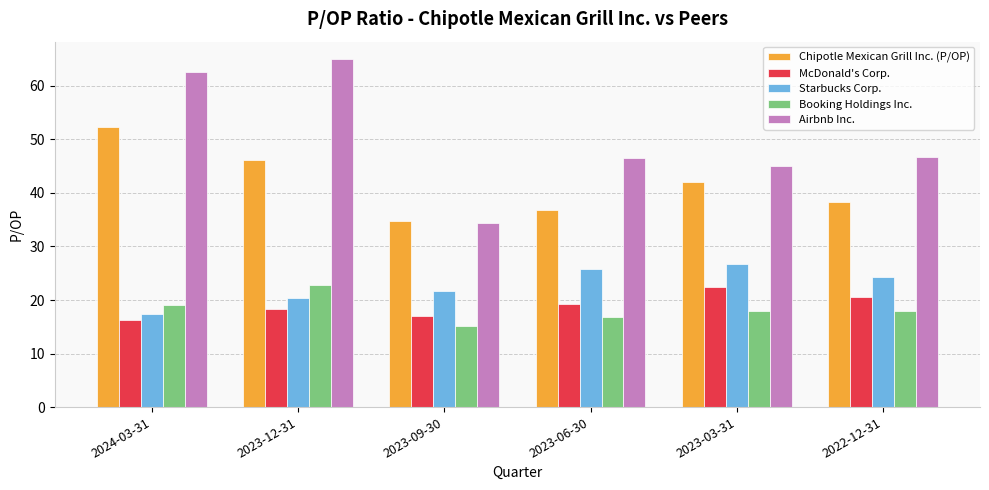

Is the value of Starbucks Corp. at 2023-12-31 greater than the value of Booking Holdings Inc. at 2023-03-31?

Yes